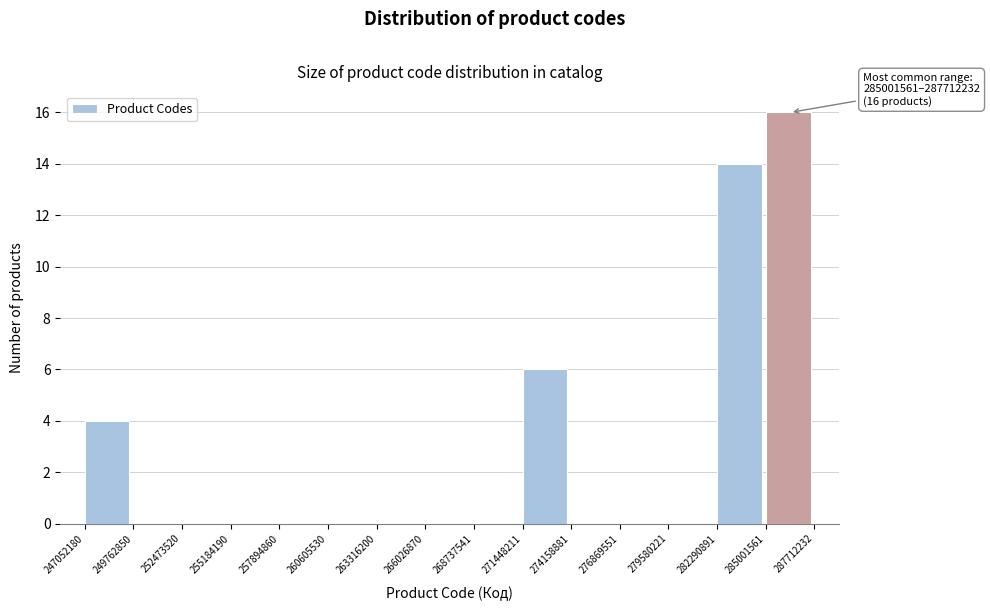

Which range on the x-axis has the tallest bar?

285001561 to 287712232